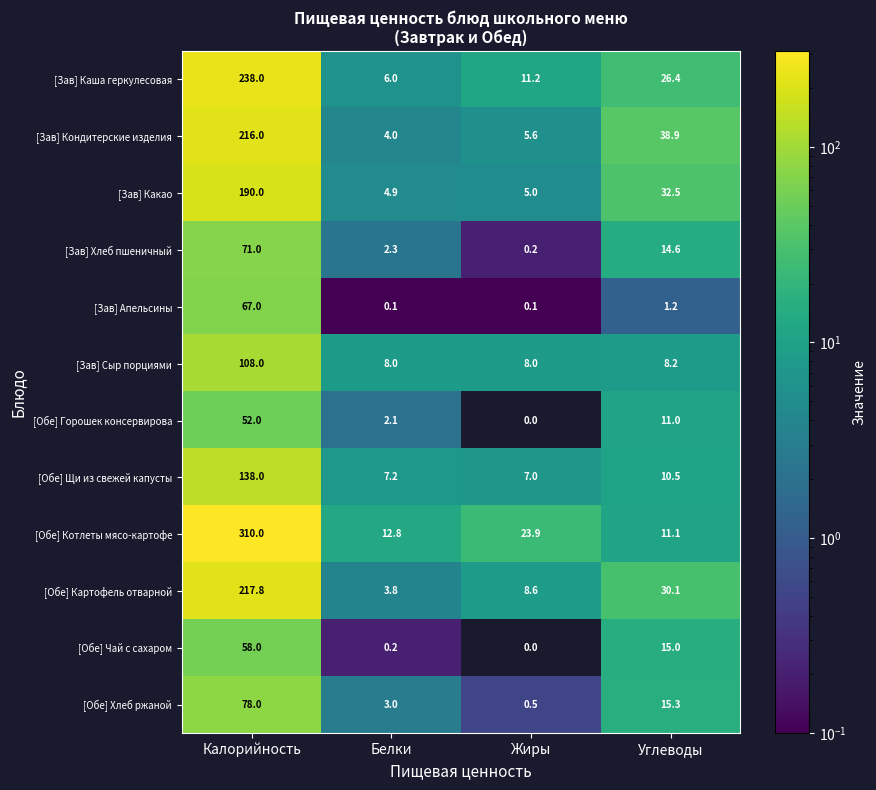

Which series changed the most between Калорийность and Жиры?

[Обе] Котлеты мясо-картофе